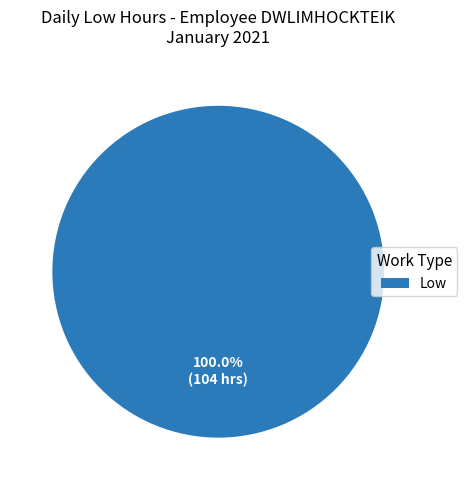

Is there any slice that represents more than half of the pie?

Yes